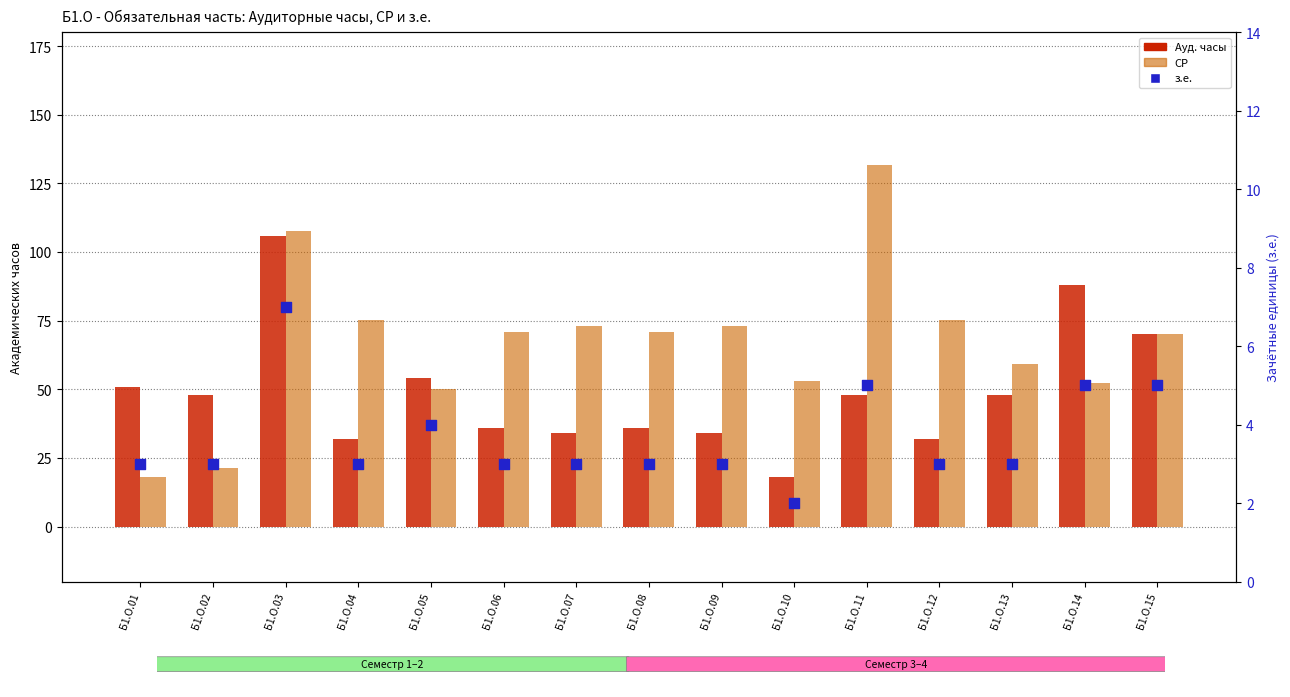

What is the total value across all series at Б1.О.02?

72.2